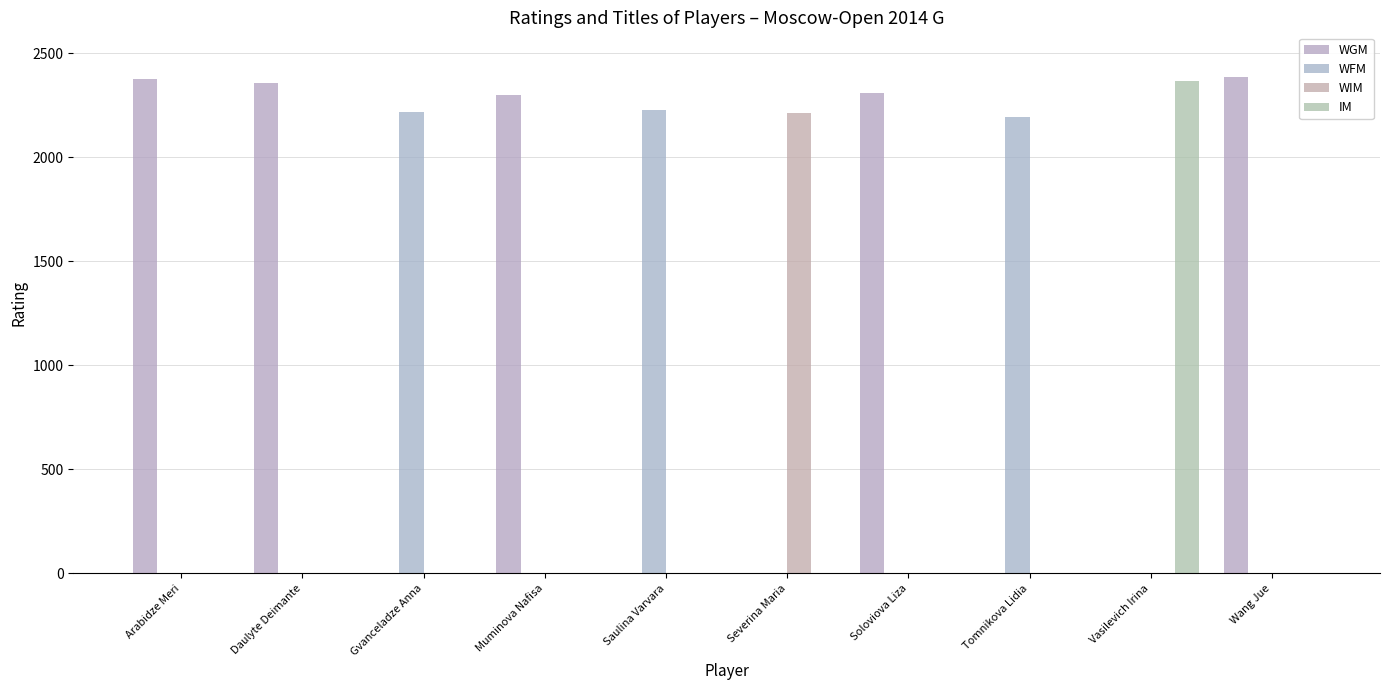

Does the chart contain stacked bars?

No